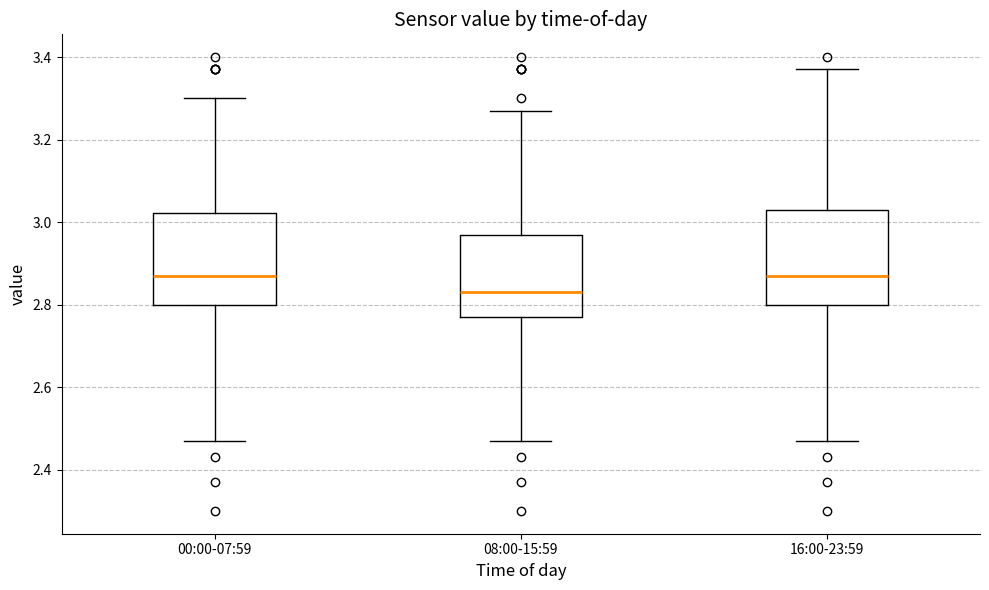

Reading left to right, read every box against the y-axis: the position of its median line, the range the box covers, and the ends of its whiskers. The values are not printed on the chart, so give them approximately, as read against the axis.

00:00-07:59: median 2.88, box 2.80 to 3.02, whiskers 2.48 to 3.30
08:00-15:59: median 2.84, box 2.78 to 2.98, whiskers 2.48 to 3.28
16:00-23:59: median 2.88, box 2.80 to 3.04, whiskers 2.48 to 3.38